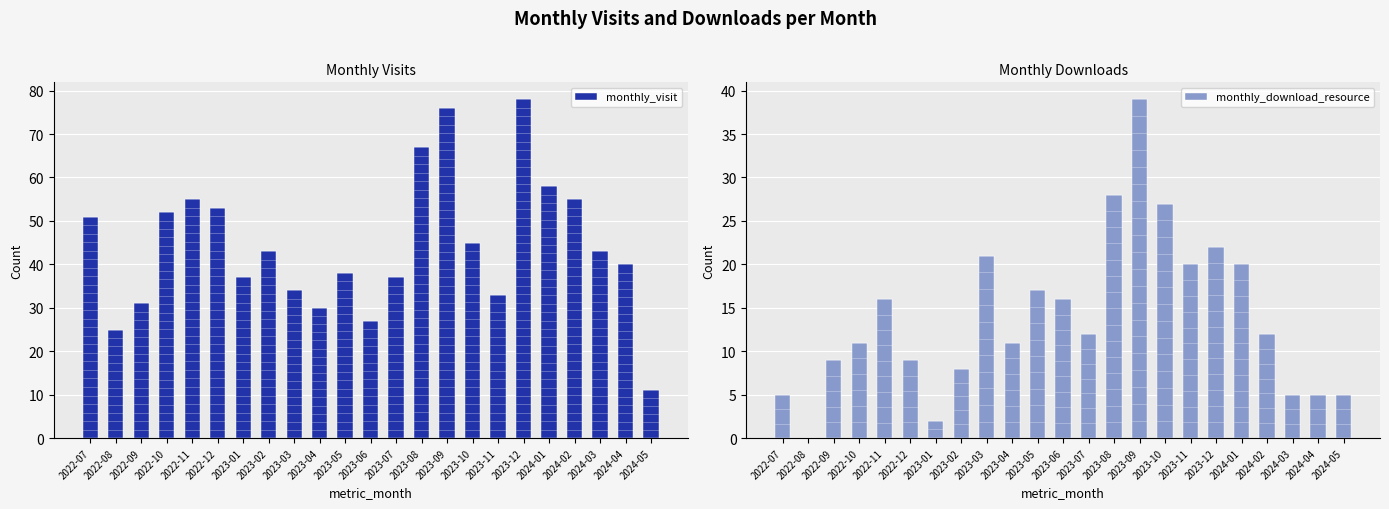

Is the value of monthly_download_resource at 2022-12 greater than the value of monthly_visit at 2023-08?

No